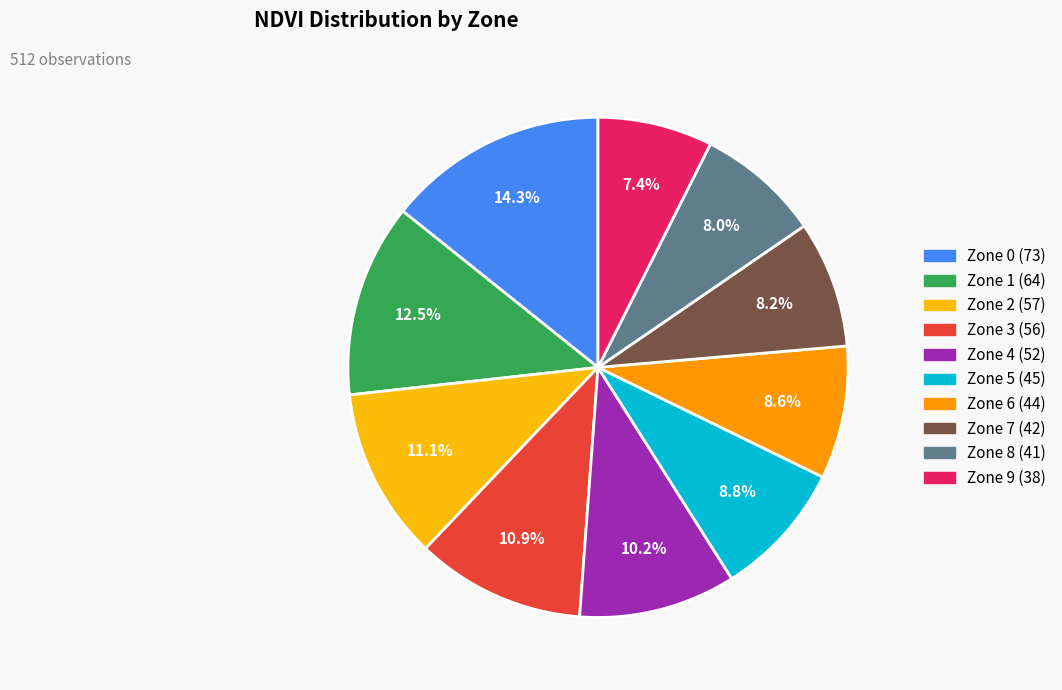

Approximately how many times larger is the value at Zone 6 compared to Zone 8?

1.1